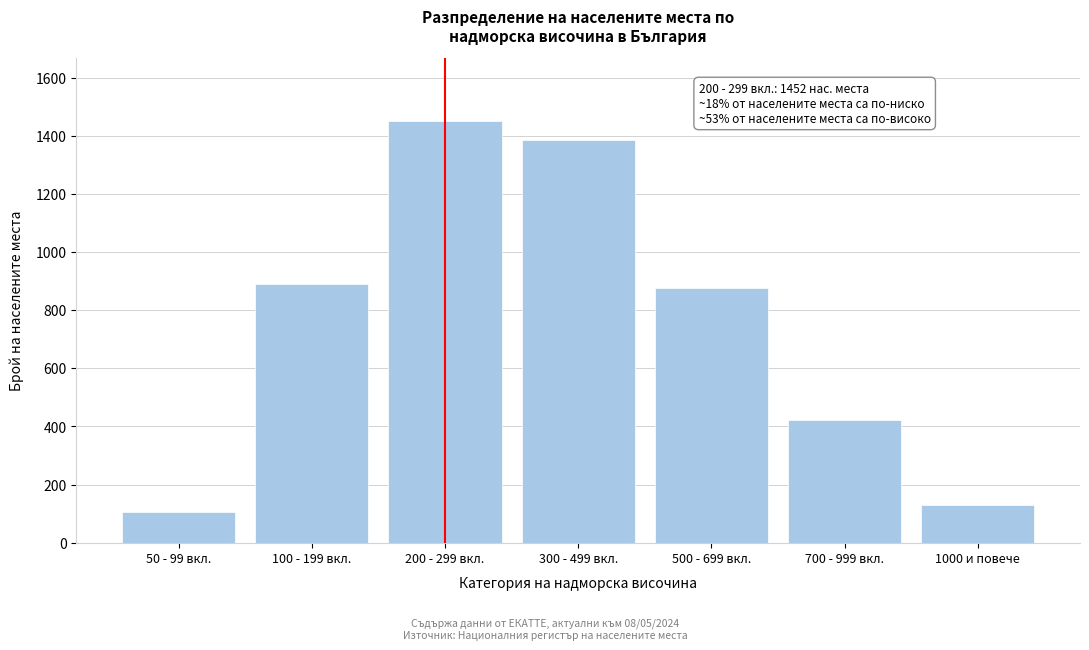

Reading right to left, what are all the values shown in this chart?

1000 и повече=128	700 - 999 вкл.=421	500 - 699 вкл.=876	300 - 499 вкл.=1387	200 - 299 вкл.=1452	100 - 199 вкл.=890	50 - 99 вкл.=105